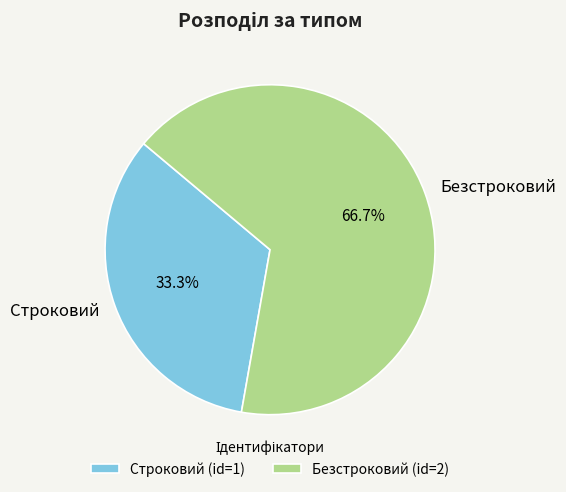

Which category has the smallest portion of the pie?

Строковий